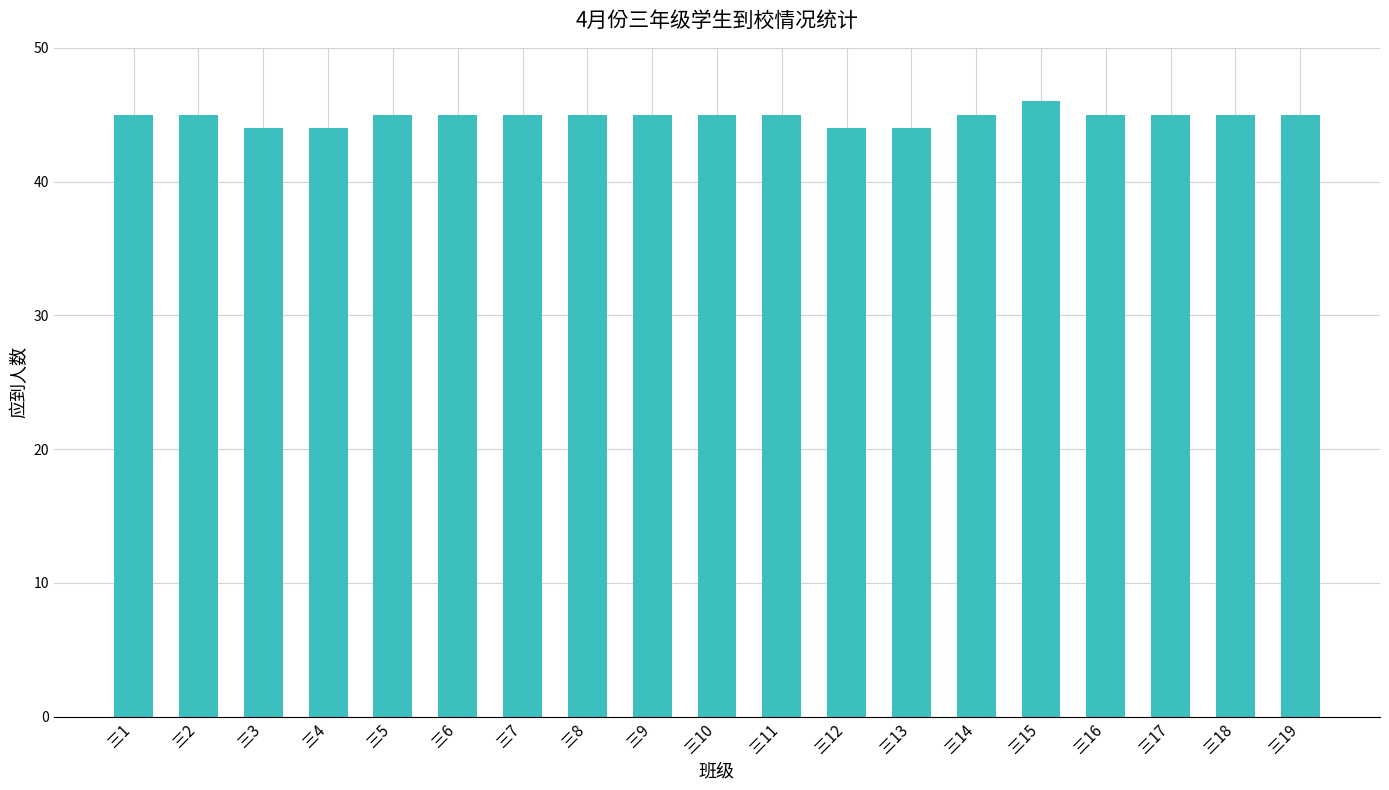

What is the greatest value displayed?

46